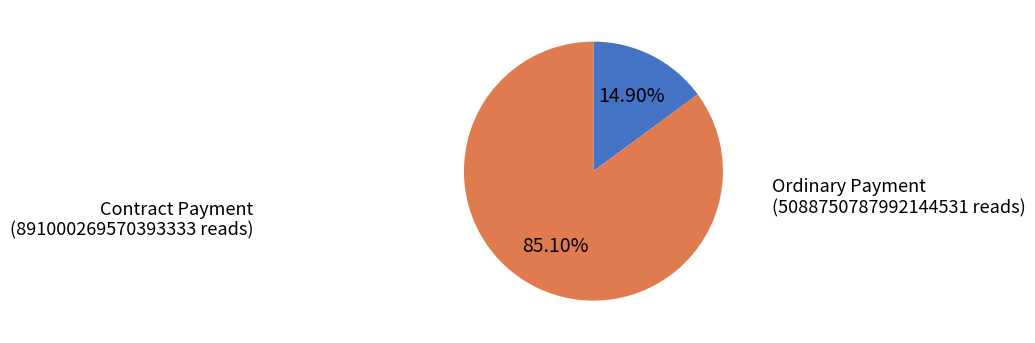

Rank the categories by value from lowest to highest.

Contract Payment, Ordinary Payment